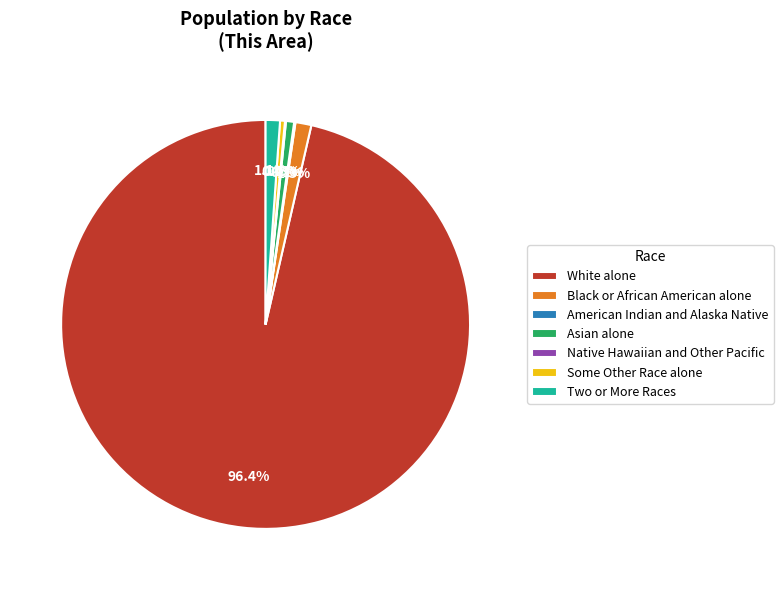

Is it true that Two or More Races is 11% of the pie?

False